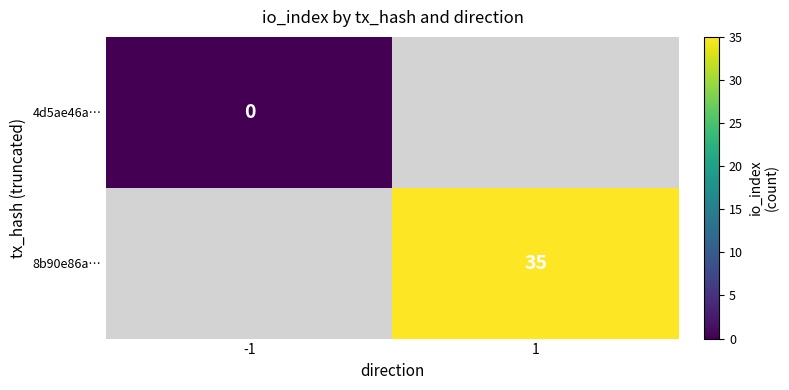

True or false: 8b90e86a… has a value of 16 at 1.

False